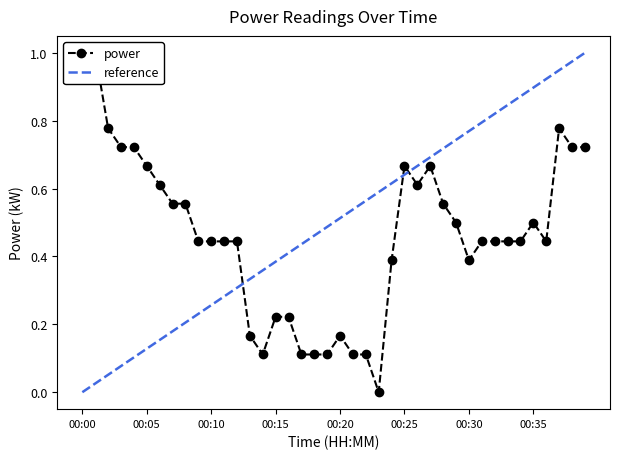

Is it true that the value at 00:16 is 0.1?

False